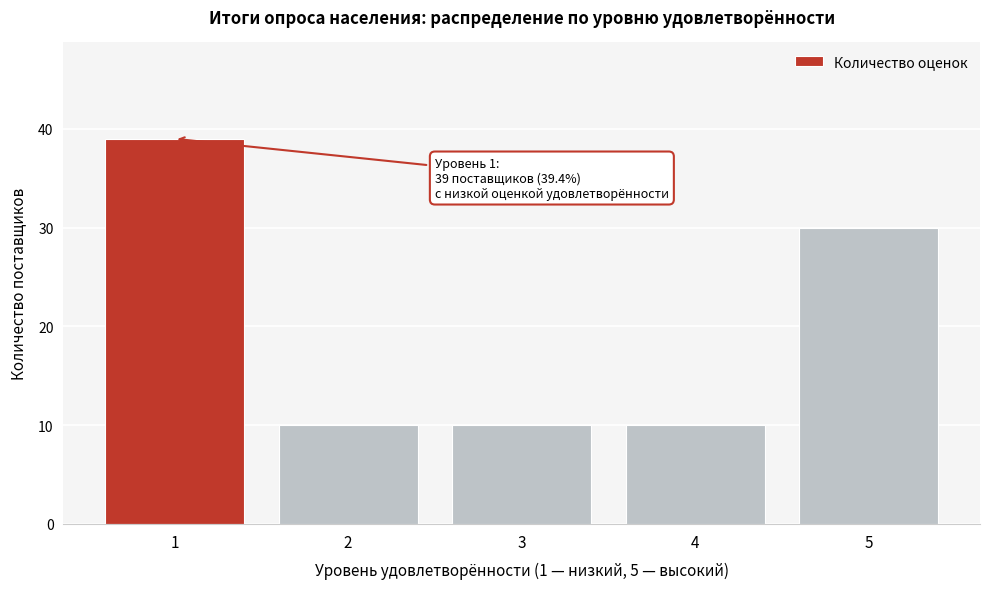

Reading left to right, extract all data points from this chart.

39	10	10	10	30